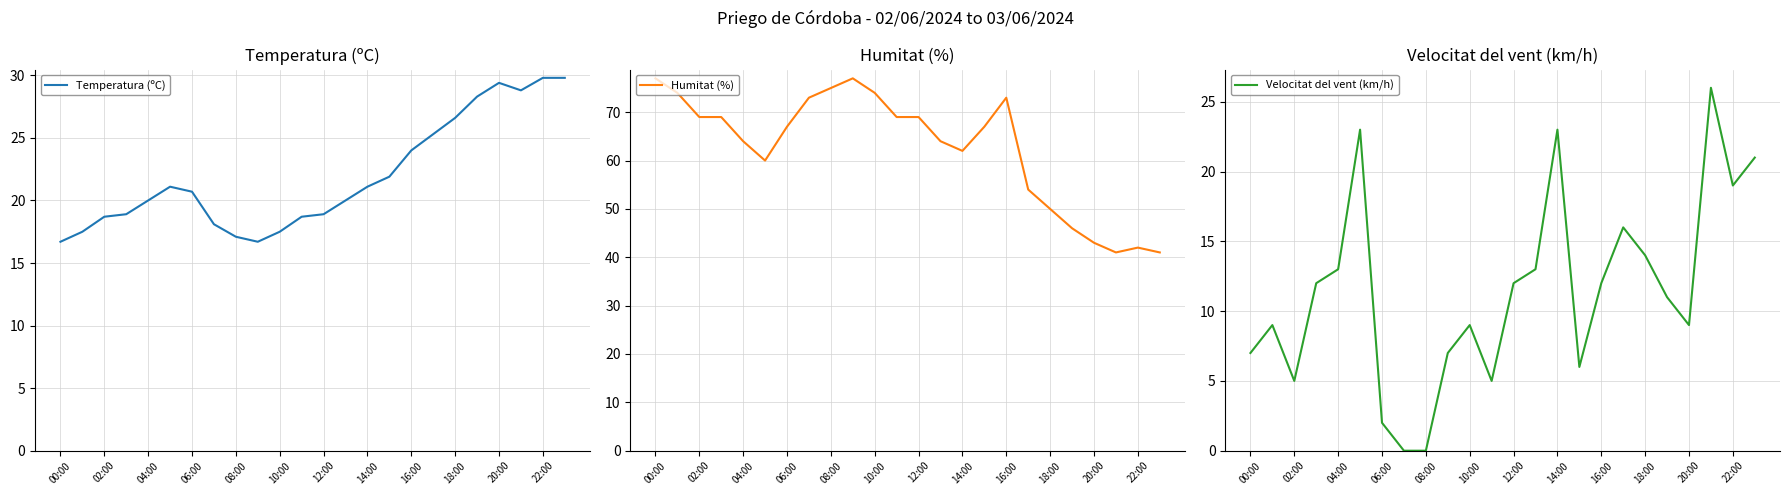

The Humitat (%) series shows 111.1 at 12:00. True or false?

False